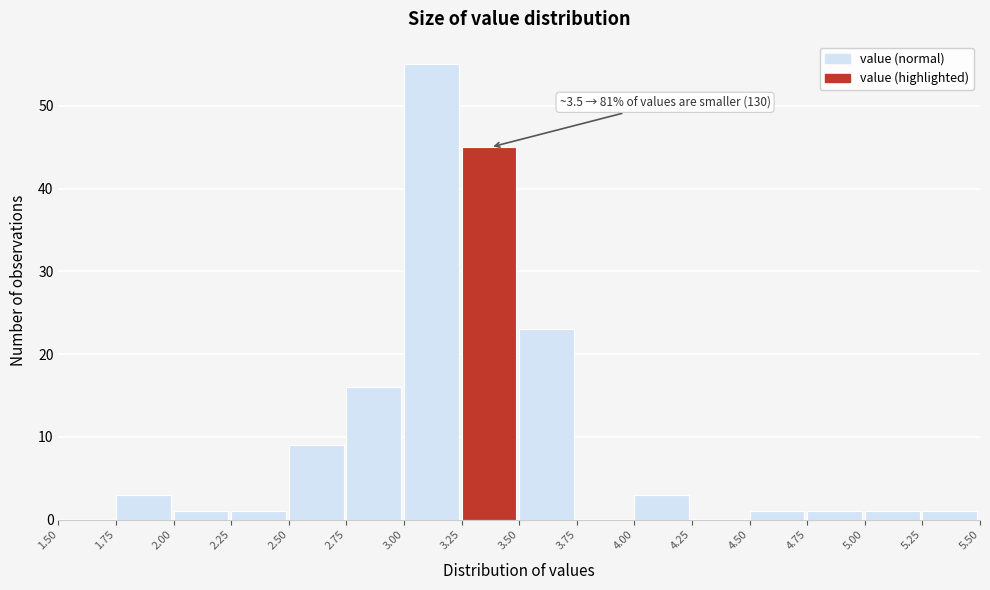

Which range on the x-axis has the tallest bar?

3.00 to 3.25